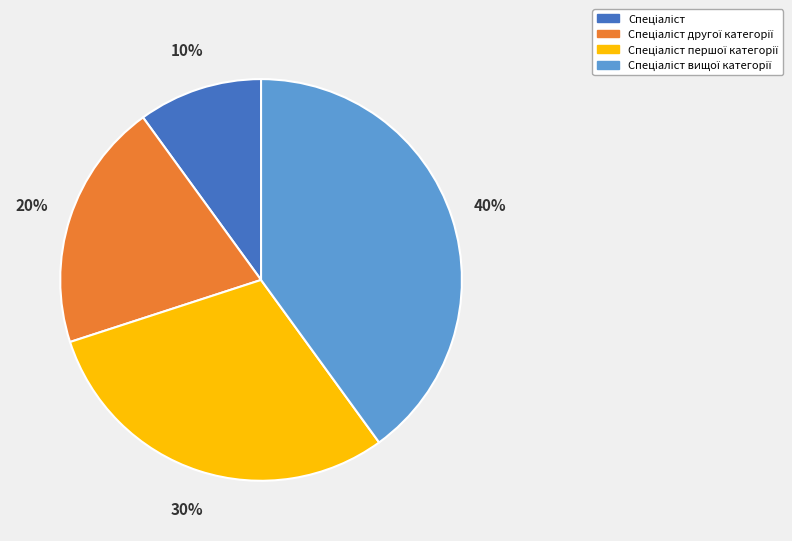

Does any single category account for the majority?

No